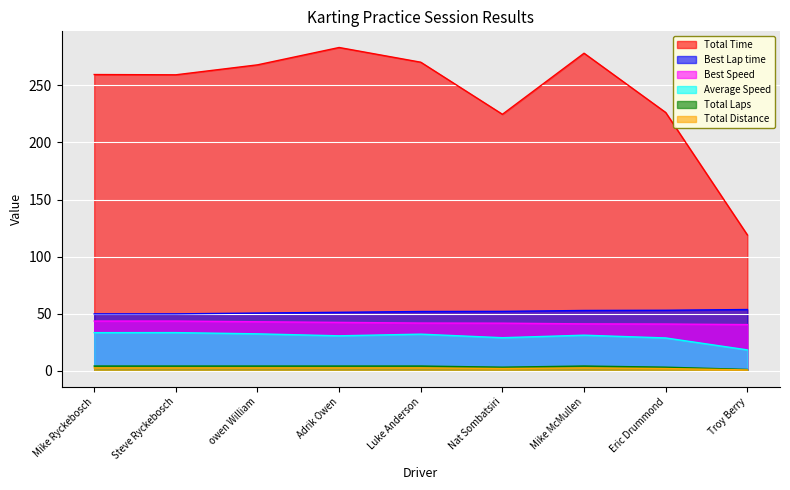

True or false: Total Laps and Total Distance cross at least once.

False